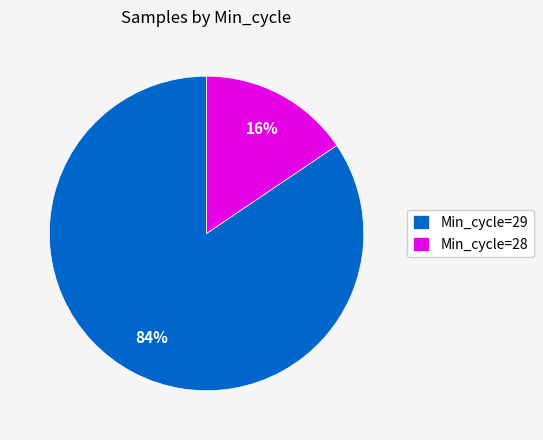

What percentage is the Min_cycle=28 slice, to the nearest percent?

16%